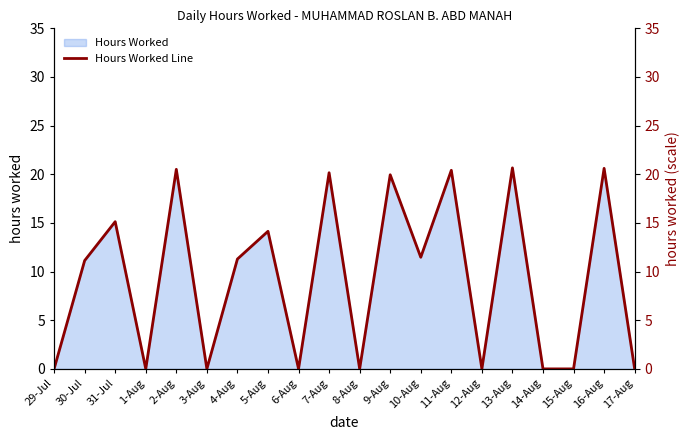

Where is the data nearest to the value 10?

30-Jul